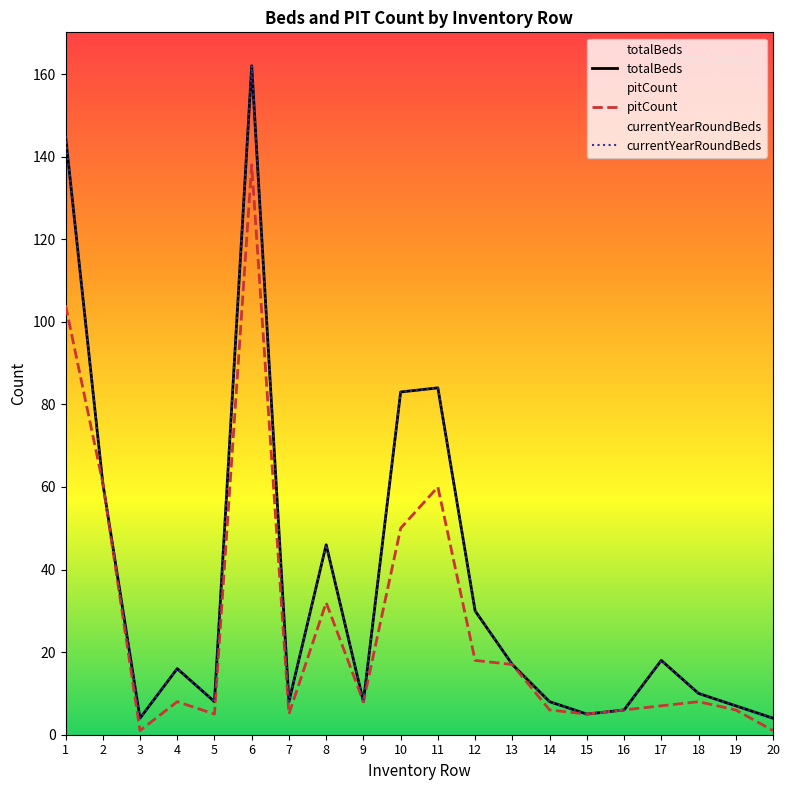

Rank the series at 14 from highest to lowest value.

totalBeds, currentYearRoundBeds, pitCount